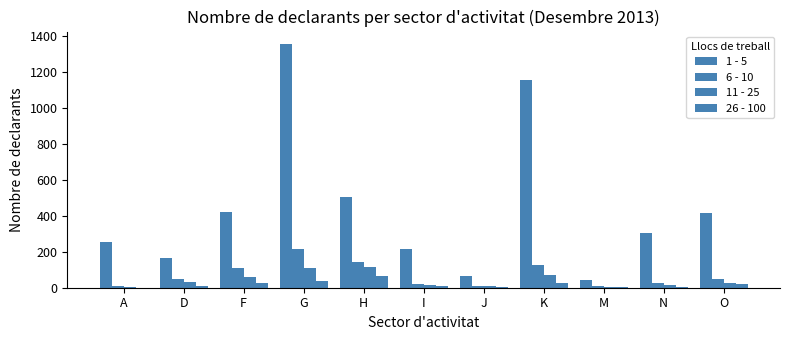

How many distinct data groups are displayed?

4